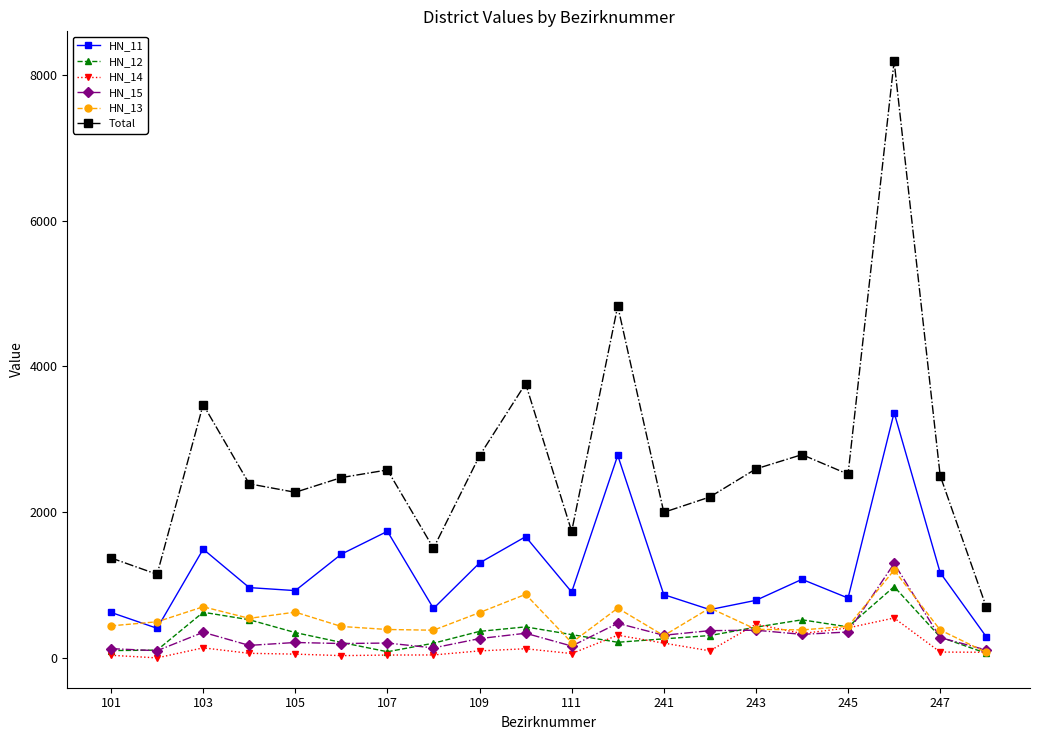

True or false: HN_11 has more than 1 interior local peaks.

True